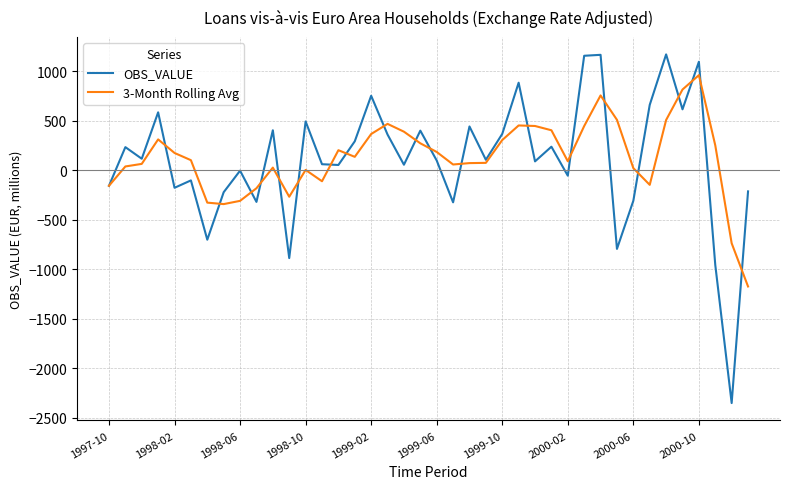

Rank the series by their maximum value, from lowest to highest.

3-Month Rolling Avg, OBS_VALUE